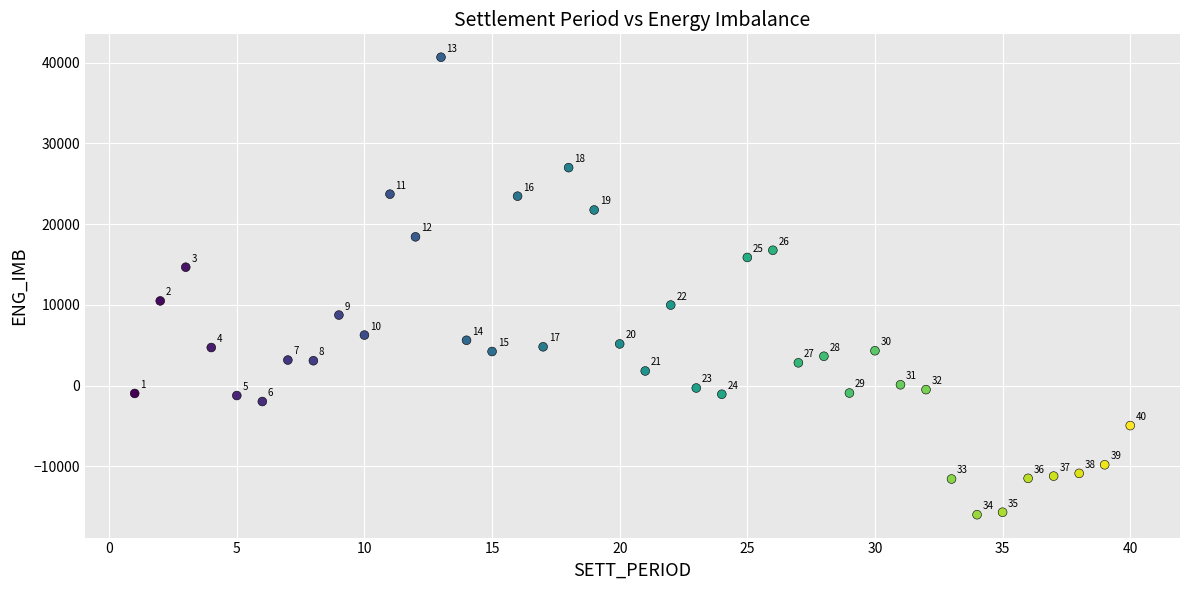

What is the range of Y values (max minus min)?

56656.0